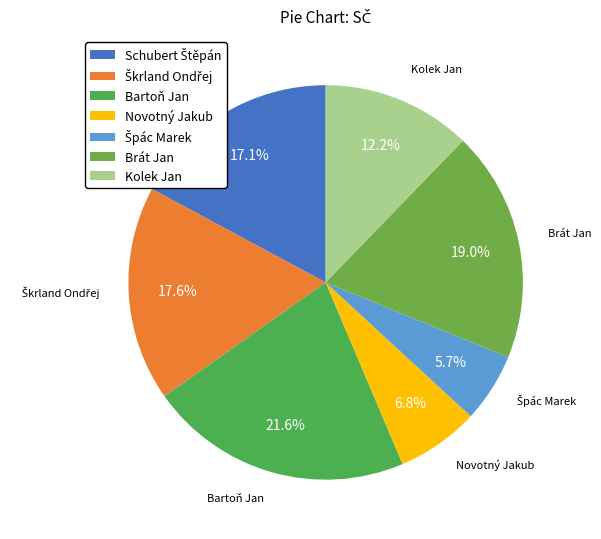

To the nearest percent, what percentage of the pie is Bartoň Jan?

22%